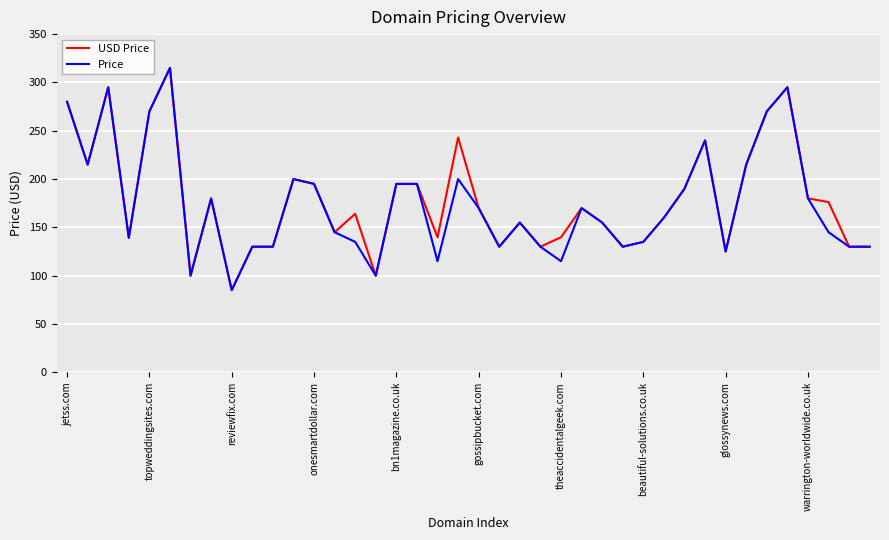

What is the difference between the second highest and second lowest values in the Price series?

195.0